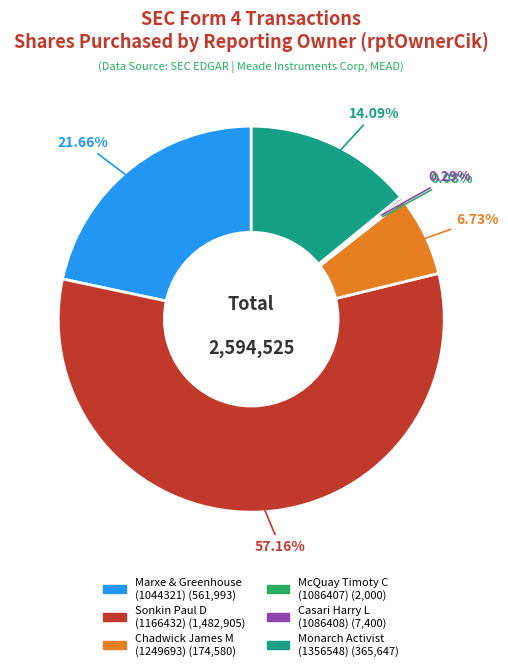

Does any single category account for the majority?

Yes